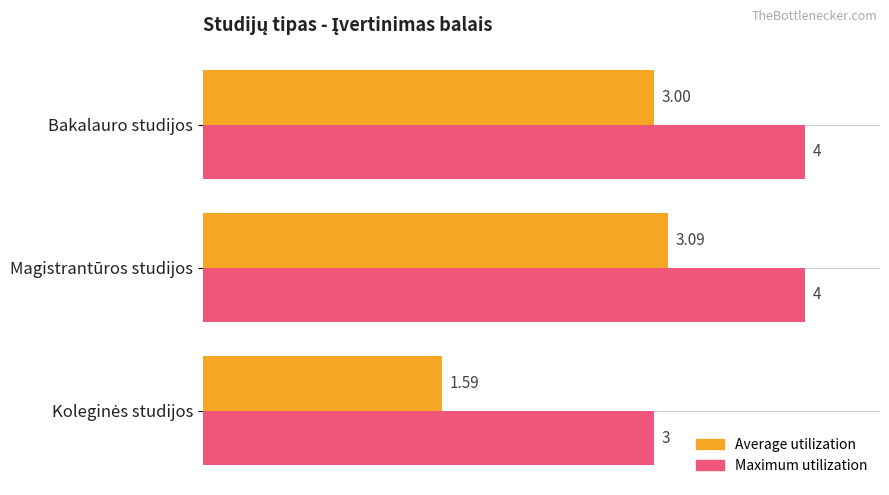

How many distinct data groups are displayed?

2